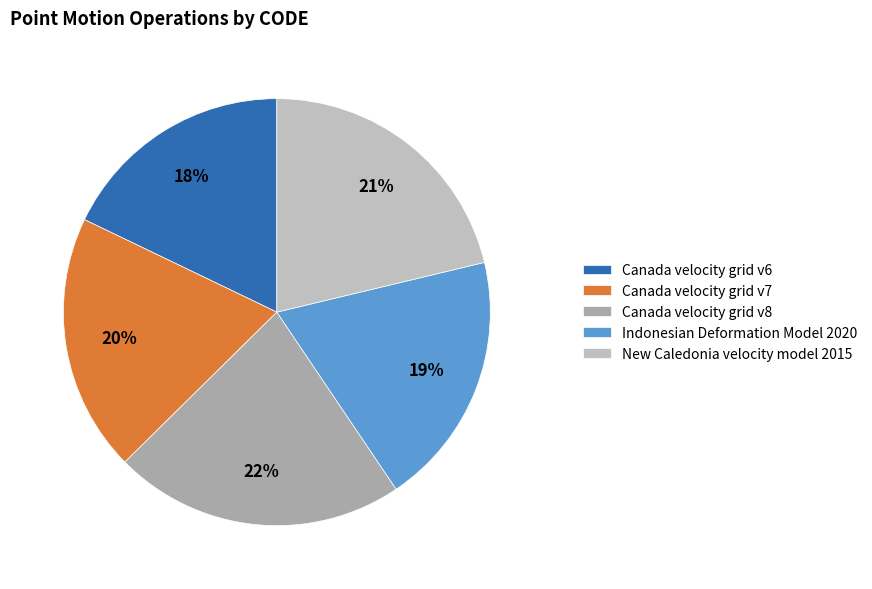

To the nearest percent, what is the average slice percentage?

20%